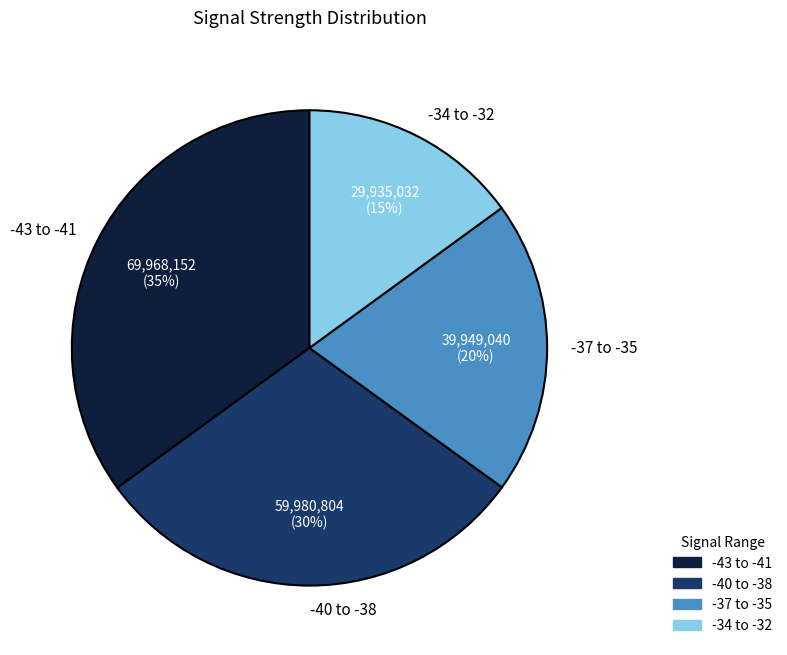

How many slices are in this pie chart?

4